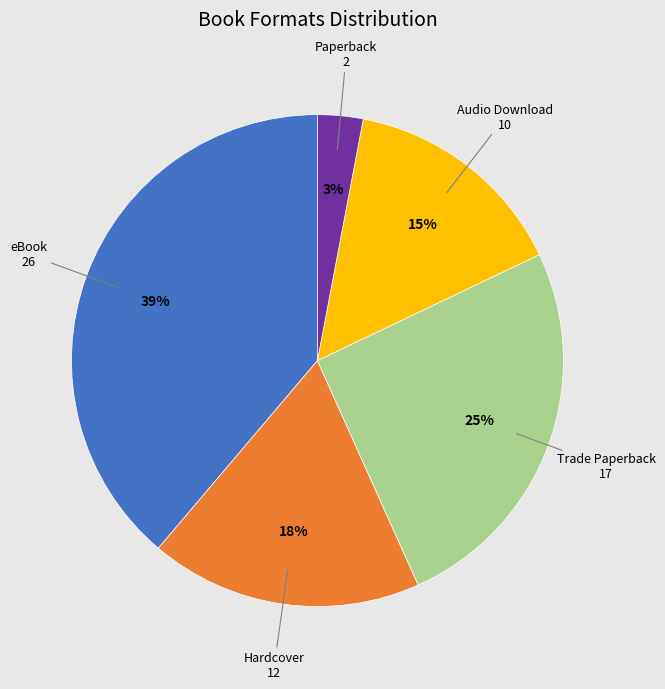

Rank the categories by value from lowest to highest.

Paperback, Audio Download, Hardcover, Trade Paperback, eBook